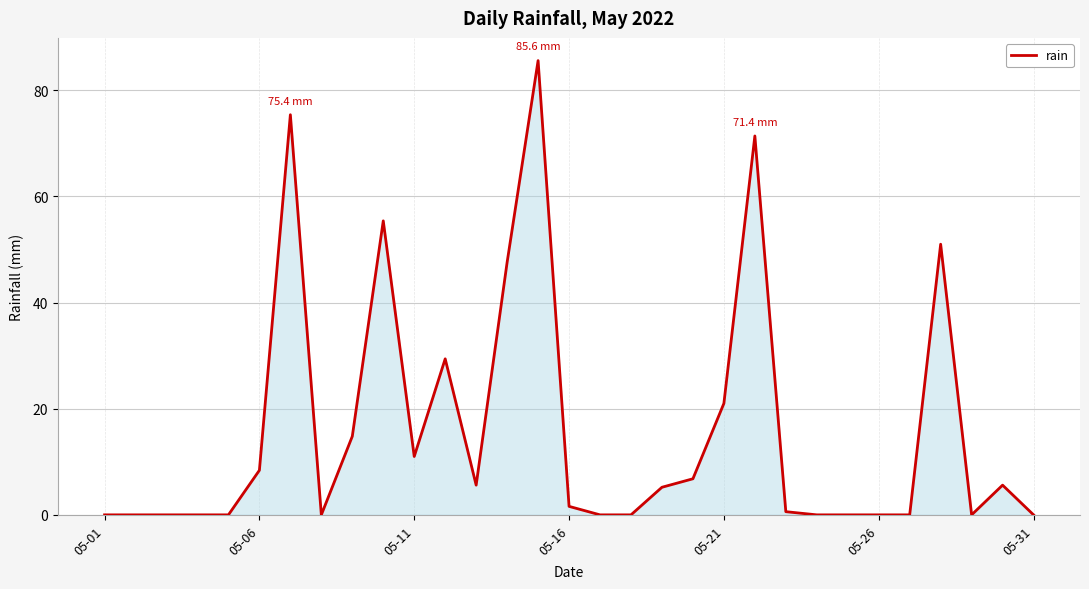

What is the maximum value shown in the chart?

85.6